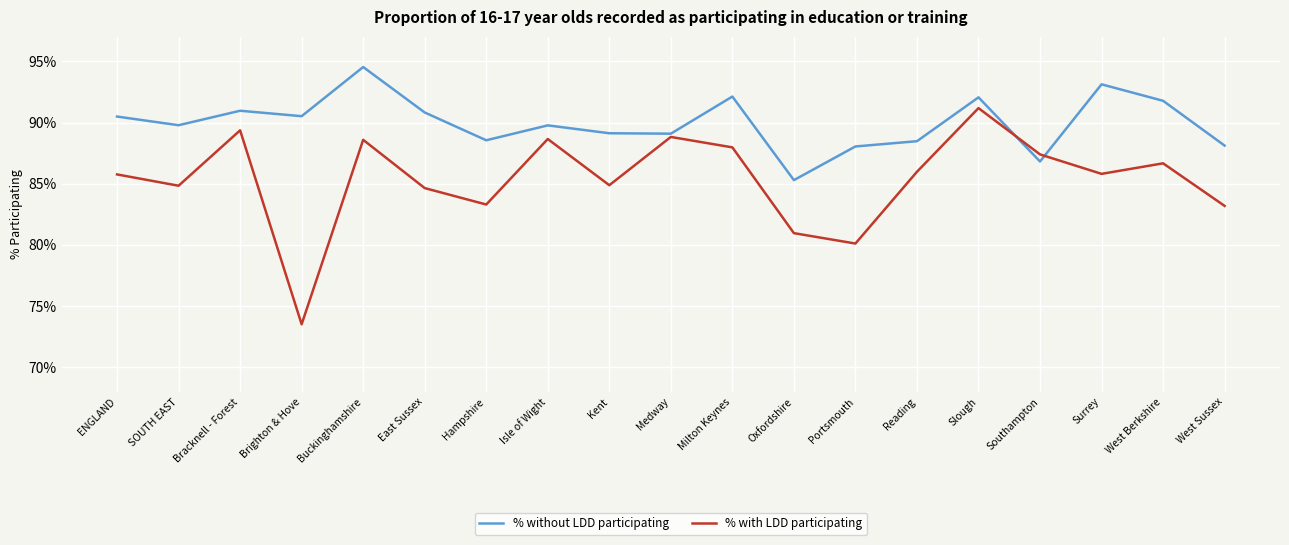

Reading left to right, transcribe all the data shown in this chart.

% without LDD participating: 0.9	0.9	0.9	0.9	0.9	0.9	0.9	0.9	0.9	0.9	0.9	0.9	0.9	0.9	0.9	0.9	0.9	0.9	0.9
% with LDD participating: 0.9	0.8	0.9	0.7	0.9	0.8	0.8	0.9	0.8	0.9	0.9	0.8	0.8	0.9	0.9	0.9	0.9	0.9	0.8